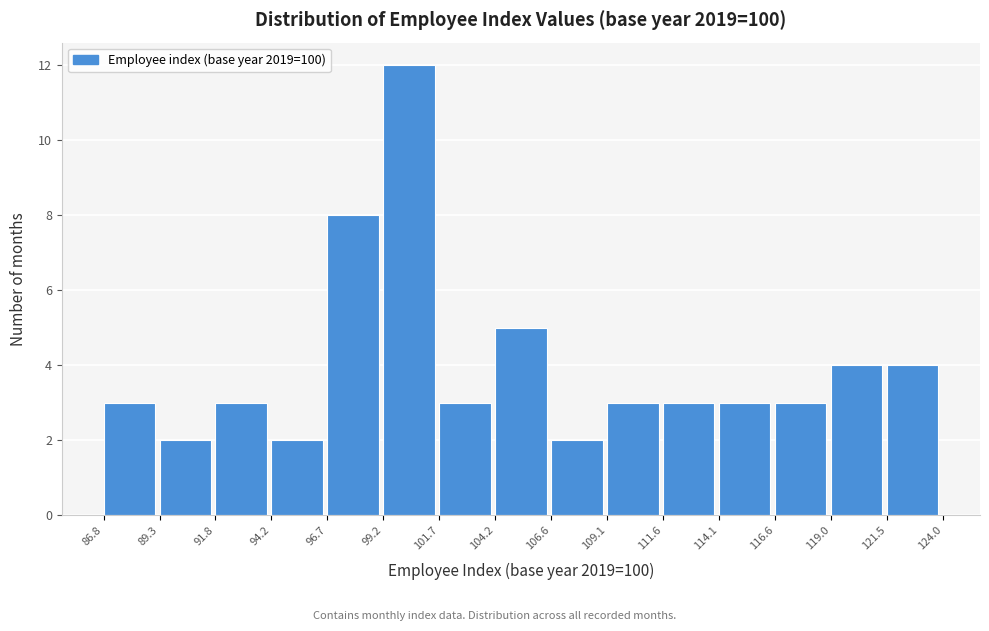

Reading left to right, transcribe this chart: for each bar, give the range it covers on the x-axis and its height. The values are not printed on the chart, so give them approximately, as read against the axis.

86.8 to 89.3: 3
89.3 to 91.8: 2
91.8 to 94.2: 3
94.2 to 96.7: 2
96.7 to 99.2: 8
99.2 to 101.7: 12
101.7 to 104.2: 3
104.2 to 106.6: 5
106.6 to 109.1: 2
109.1 to 111.6: 3
111.6 to 114.1: 3
114.1 to 116.6: 3
116.6 to 119.0: 3
119.0 to 121.5: 4
121.5 to 124.0: 4